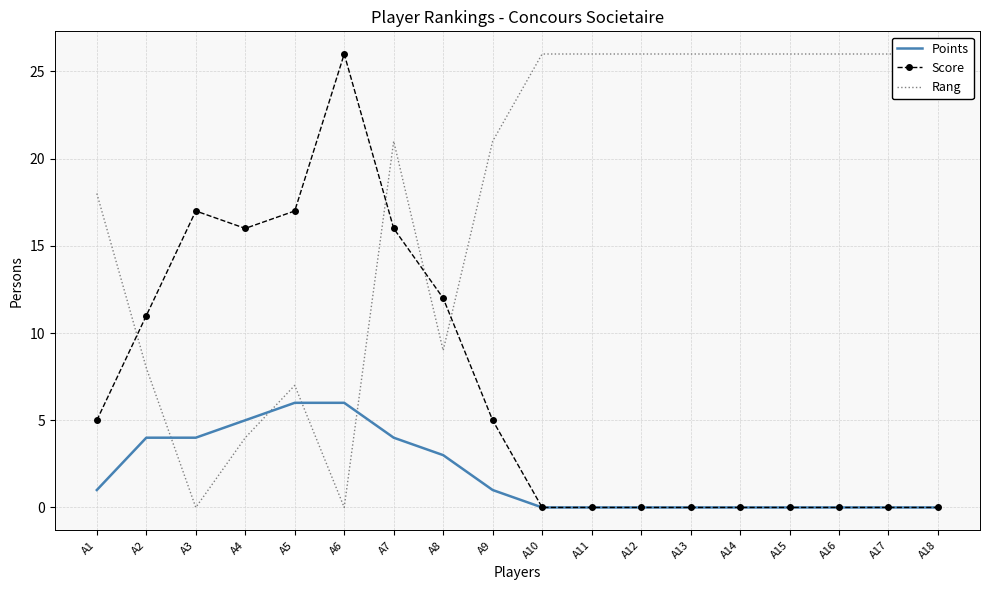

What is the highest value of the Score series?

26